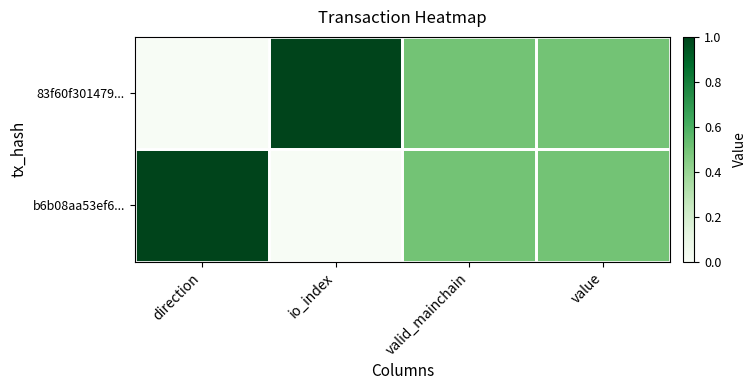

Which series has the largest range (max minus min)?

83f60f301479...